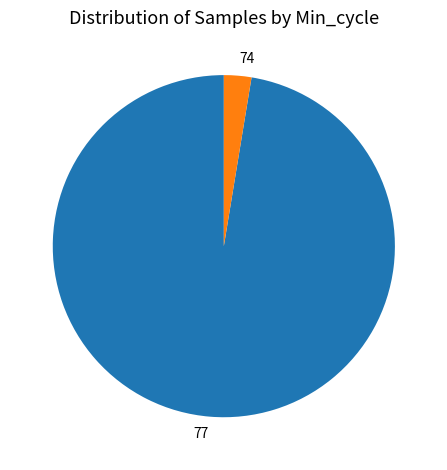

Do 77 and 74 together represent more than half of the pie?

Yes